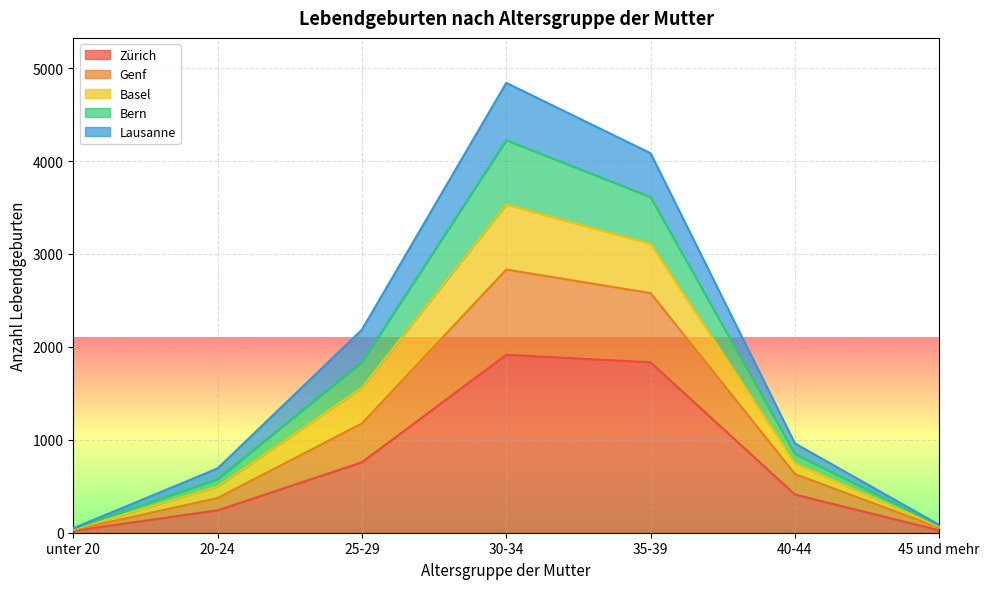

At which category does Basel reach its first local peak?

30-34